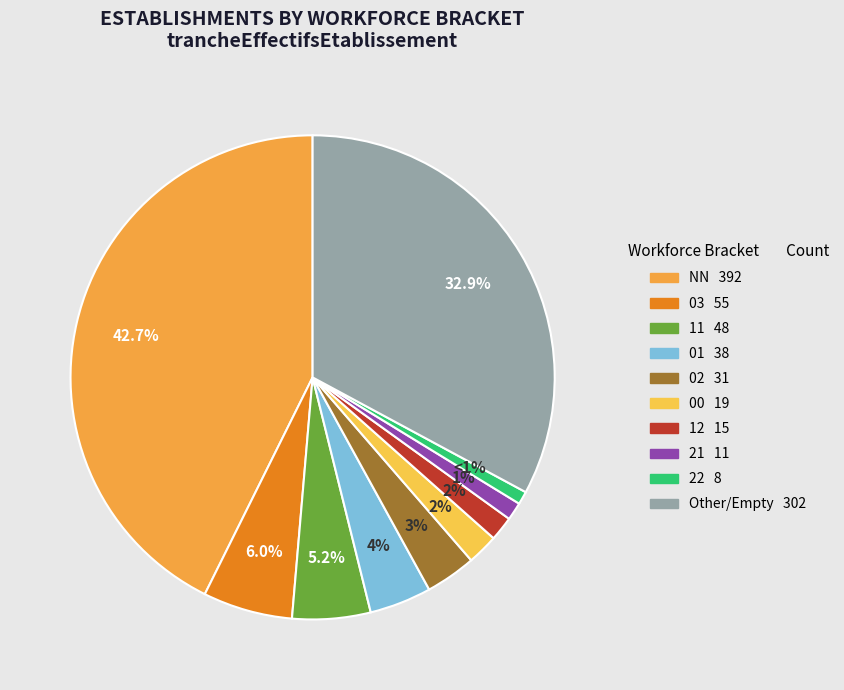

Count the number of slices in the pie.

10